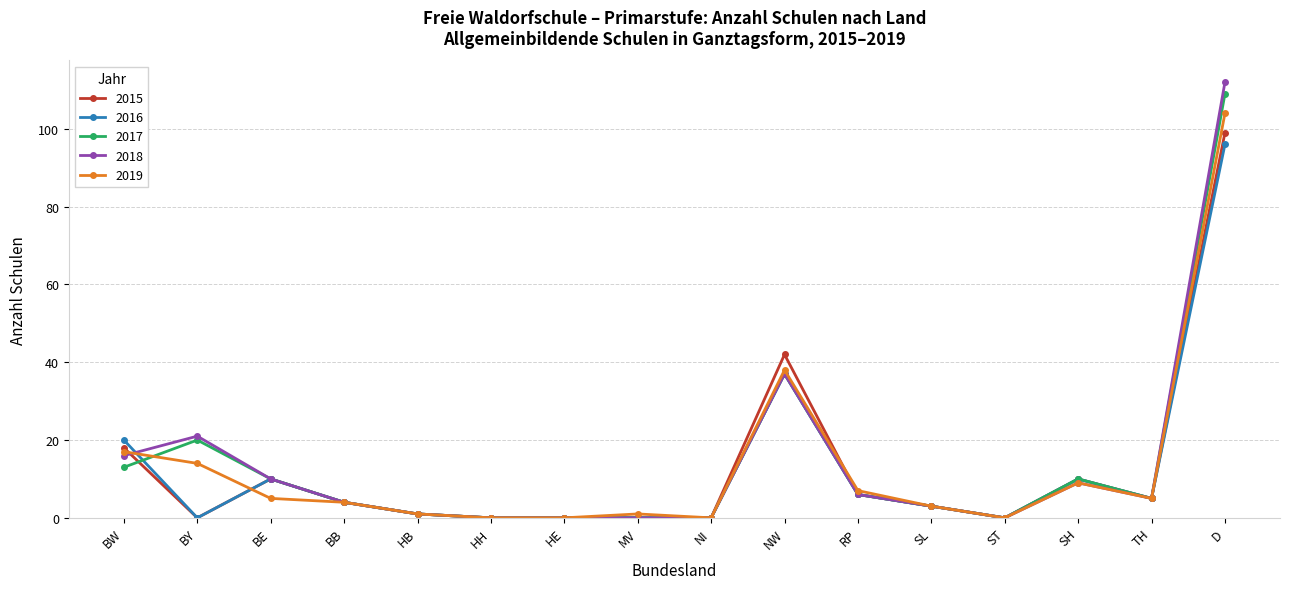

Which series has the largest range (max minus min)?

2018